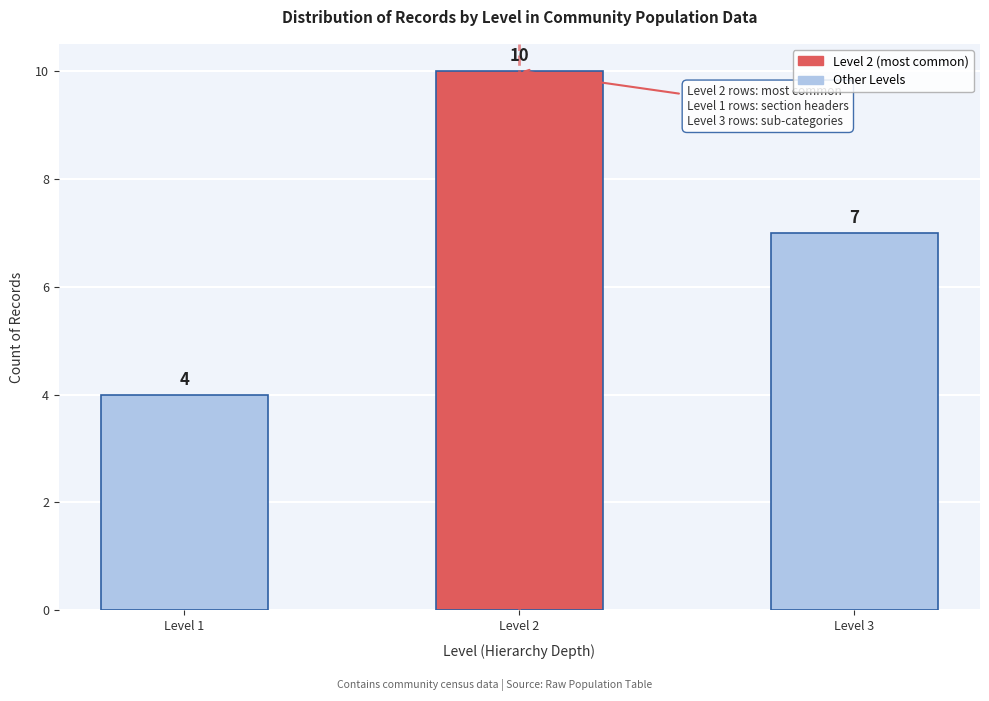

Reading right to left, what are all the values shown in this chart?

7	10	4